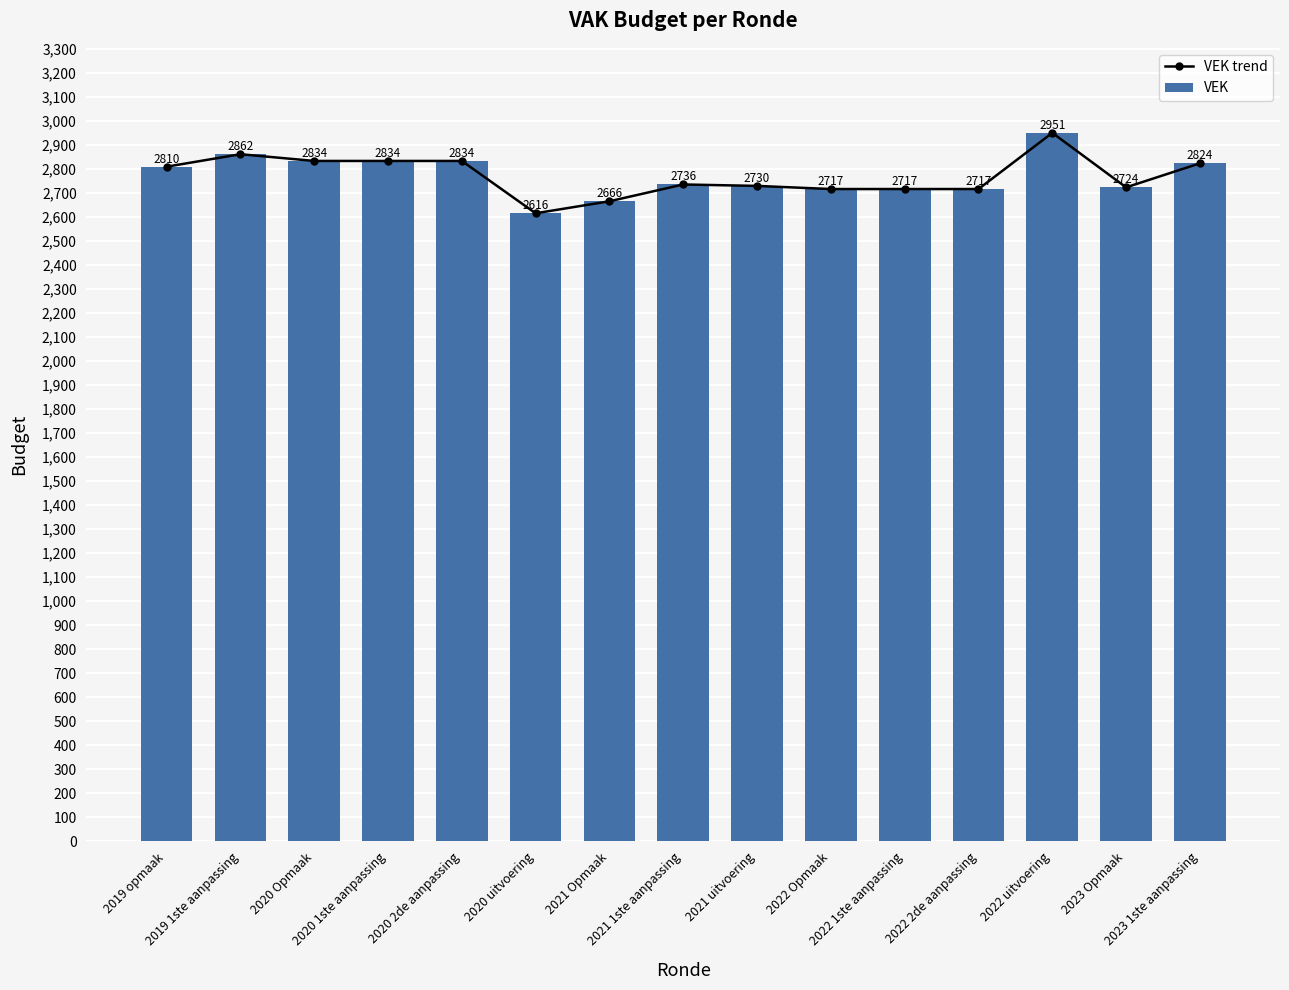

What is the greatest value displayed?

2951